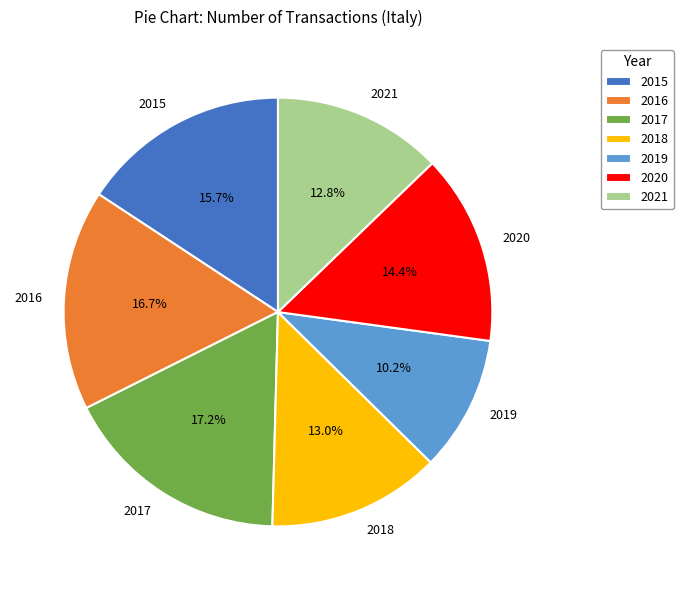

To the nearest percent, what percentage of the pie is 2021?

13%